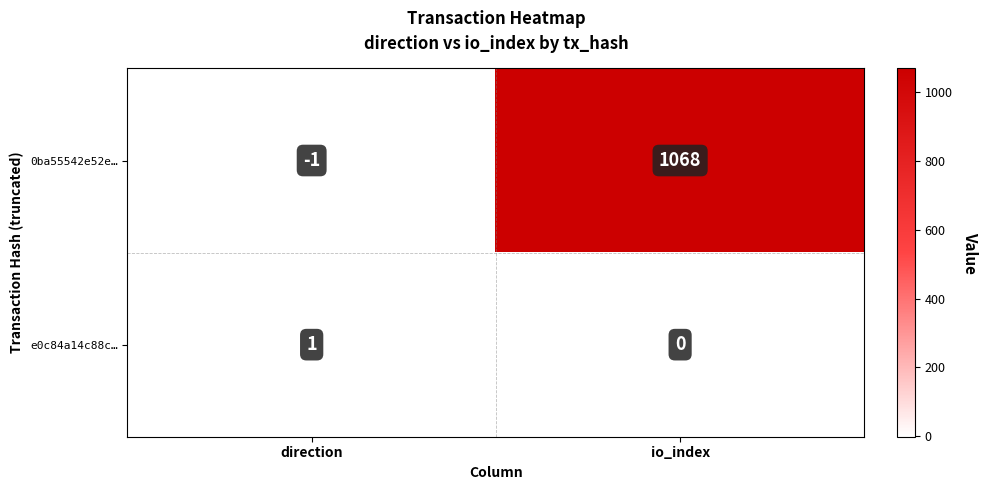

The 0ba55542e52e… series shows -1 at direction. True or false?

True